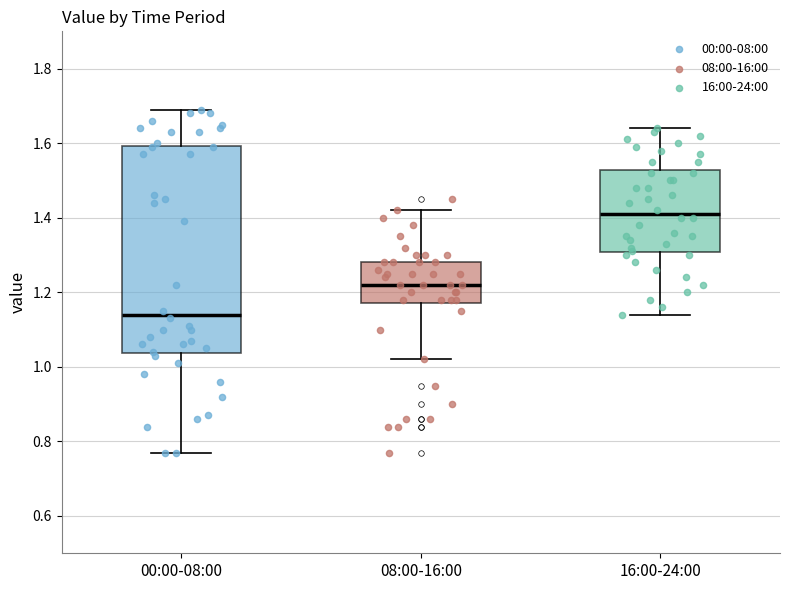

Reading left to right, transcribe this box plot: for each box, give where its median line is, the range the box spans, and where its two whiskers end, as read against the y-axis. The values are not printed on the chart, so give them approximately, as read against the axis.

00:00-08:00: median 1.14, box 1.04 to 1.60, whiskers 0.78 to 1.70
08:00-16:00: median 1.22, box 1.18 to 1.28, whiskers 1.02 to 1.42
16:00-24:00: median 1.42, box 1.30 to 1.52, whiskers 1.14 to 1.64